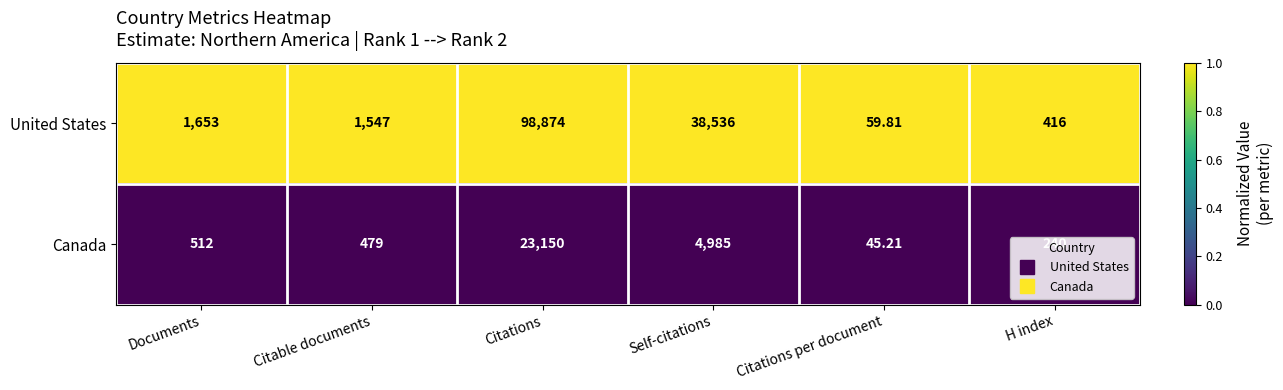

At H index, list the series in order from largest to smallest.

United States, Canada